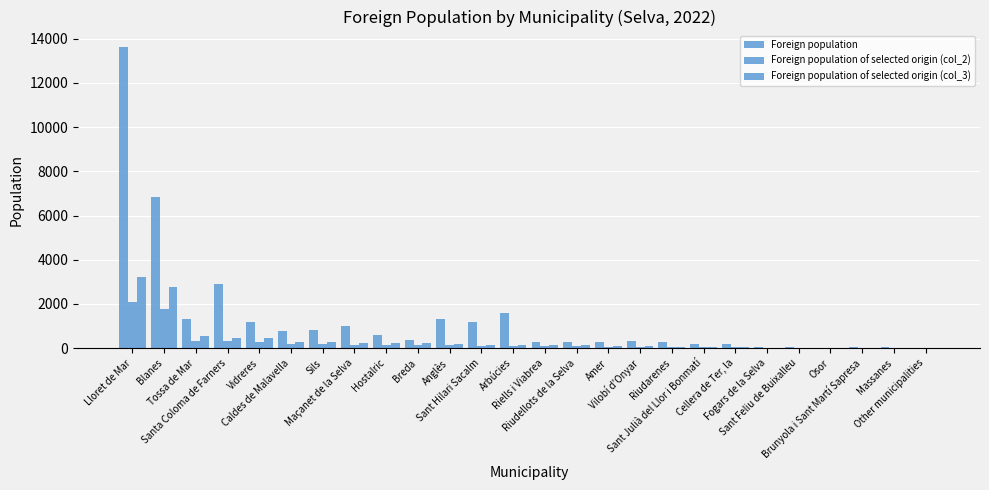

Which series changed the most between Breda and Amer?

Foreign population of selected origin (col_3)